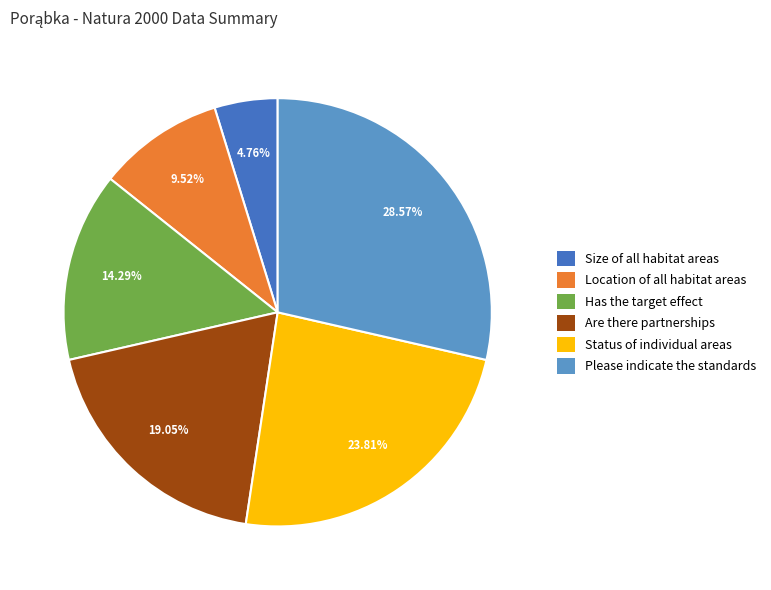

What percentage is the Please indicate the standards slice, to the nearest percent?

29%